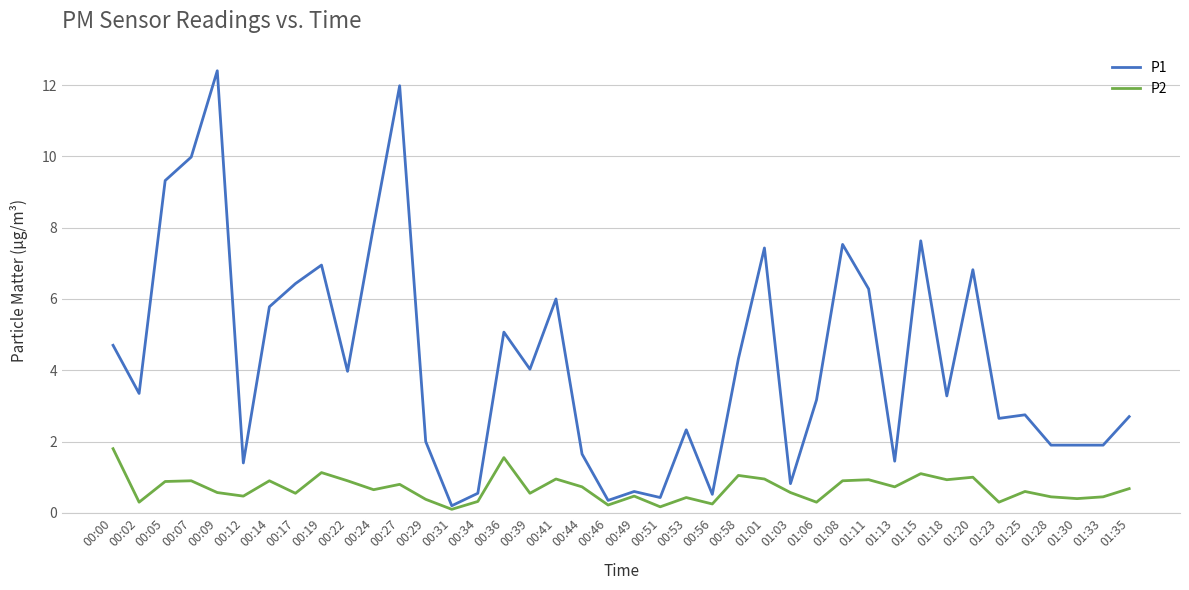

How many values in the P1 series exceed 3?

22